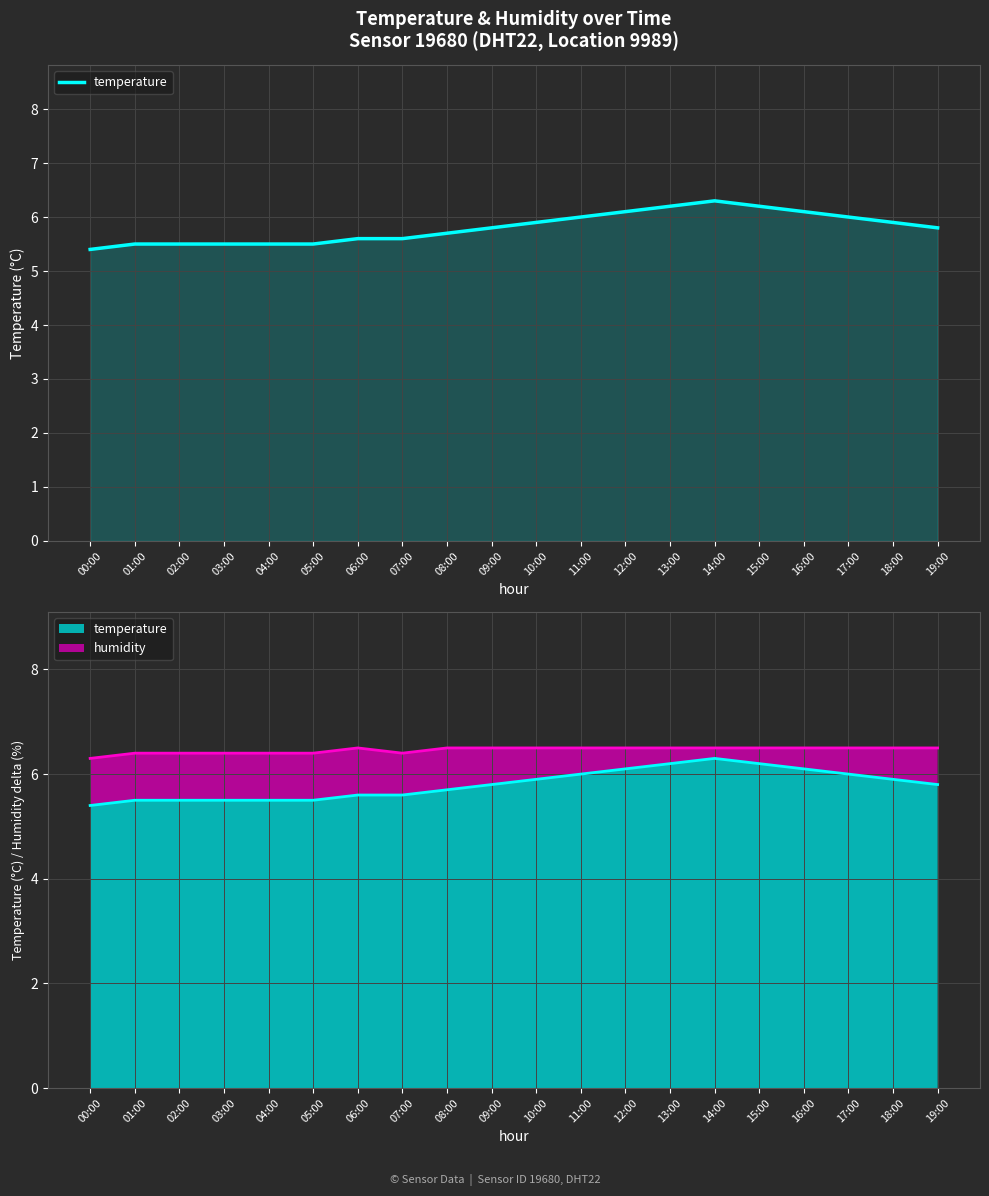

Reading right to left, extract all data points from this chart.

19:00=5.8	18:00=5.9	17:00=6.0	16:00=6.1	15:00=6.2	14:00=6.3	13:00=6.2	12:00=6.1	11:00=6.0	10:00=5.9	09:00=5.8	08:00=5.7	07:00=5.6	06:00=5.6	05:00=5.5	04:00=5.5	03:00=5.5	02:00=5.5	01:00=5.5	00:00=5.4